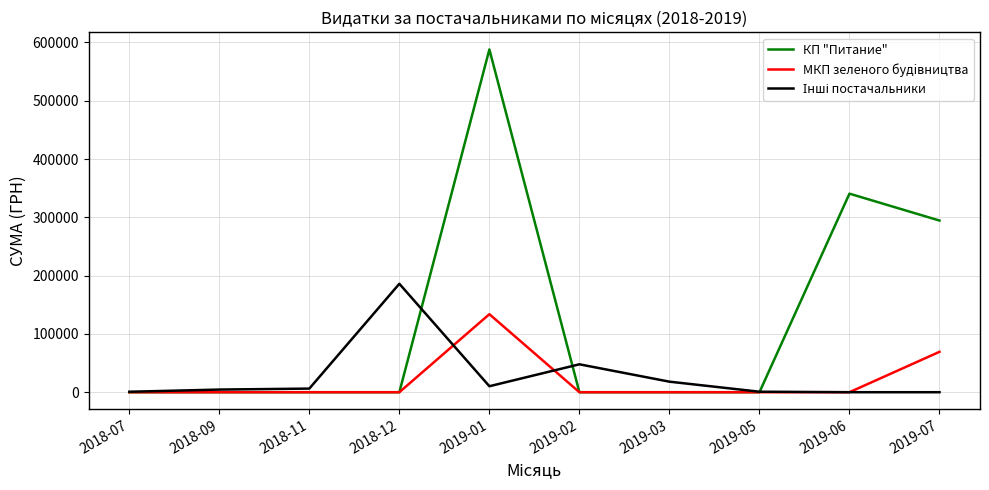

Which series changed the most between 2019-03 and 2019-07?

КП "Питание"